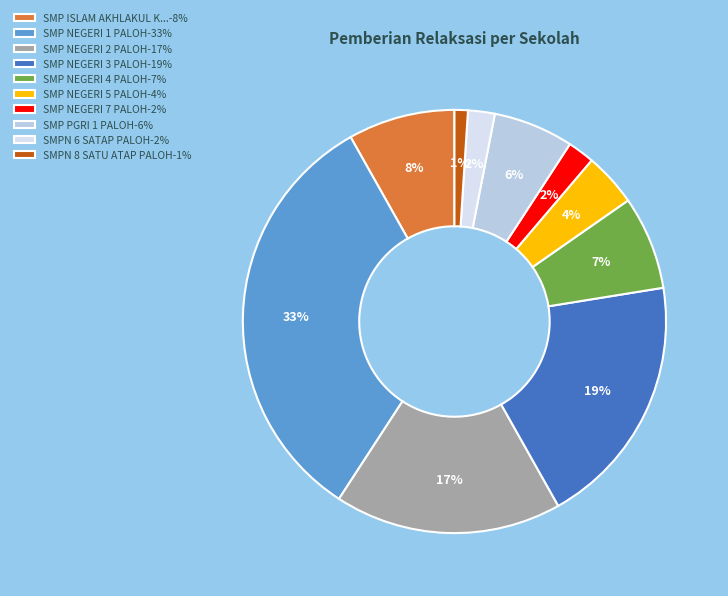

Does any single category account for the majority?

No